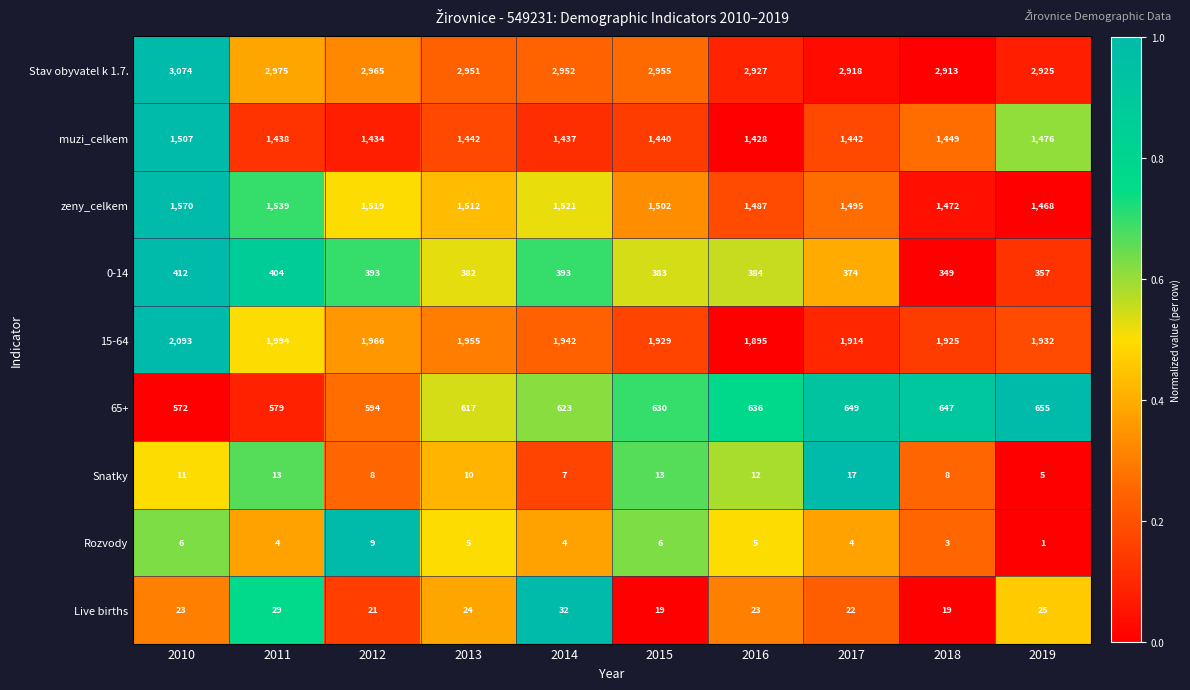

Where is zeny_celkem nearest to the value 1519?

2012